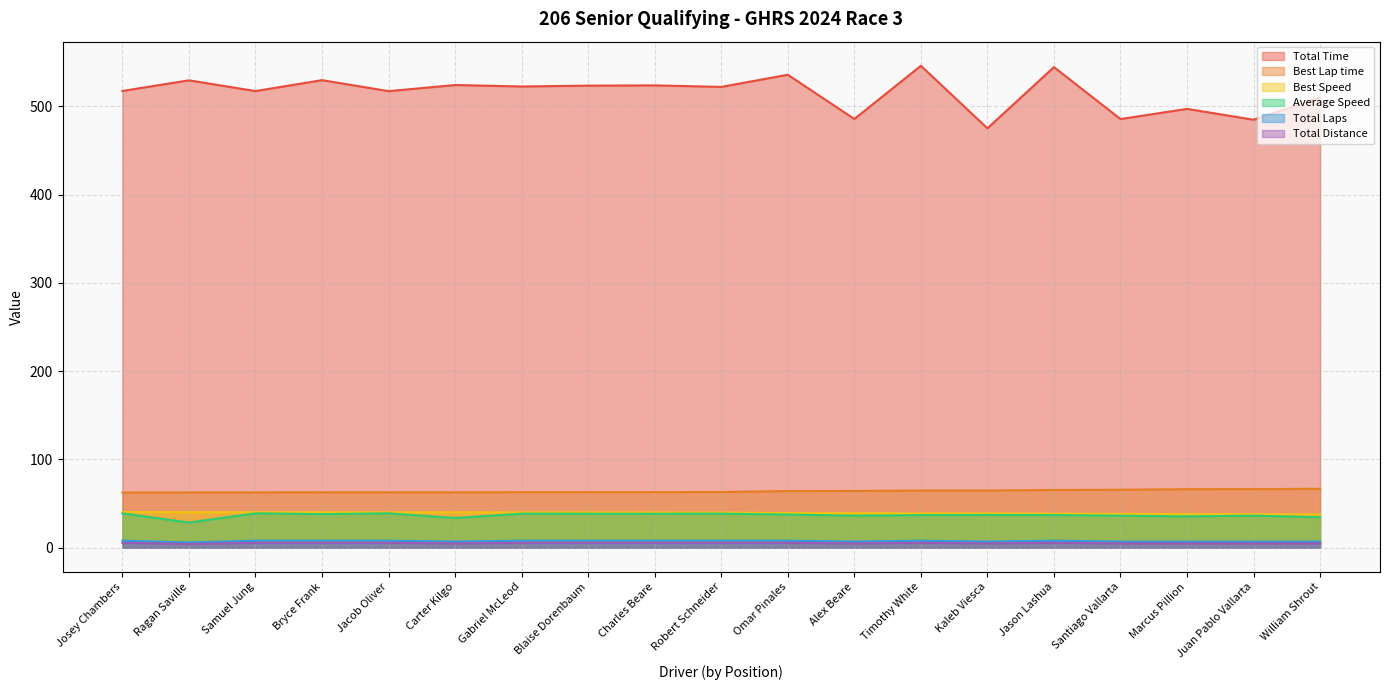

Reading left to right, what are all the values shown in this chart?

Total Time: 517.5	529.5	517.4	529.7	517.3	524.2	522.6	523.5	523.8	522.1	535.8	485.7	546.0	475.2	544.5	485.6	497.2	484.9	510.0
Best Lap time: 62.4	62.7	62.7	62.8	62.8	62.8	62.9	63.0	63.0	63.2	64.2	64.4	64.8	64.8	65.4	65.7	66.3	66.4	66.8
Best Speed: 40.4	40.2	40.2	40.1	40.1	40.1	40.0	40.0	40.0	39.9	39.3	39.2	38.9	38.9	38.5	38.3	38.0	37.9	37.7
Average Speed: 39.0	28.6	39.0	38.1	39.0	33.7	38.6	38.5	38.5	38.6	37.6	36.3	36.9	37.1	37.0	36.3	35.5	36.4	34.6
Total Laps: 8.0	6.0	8.0	8.0	8.0	7.0	8.0	8.0	8.0	8.0	8.0	7.0	8.0	7.0	8.0	7.0	7.0	7.0	7.0
Total Distance: 5.6	4.2	5.6	5.6	5.6	4.9	5.6	5.6	5.6	5.6	5.6	4.9	5.6	4.9	5.6	4.9	4.9	4.9	4.9